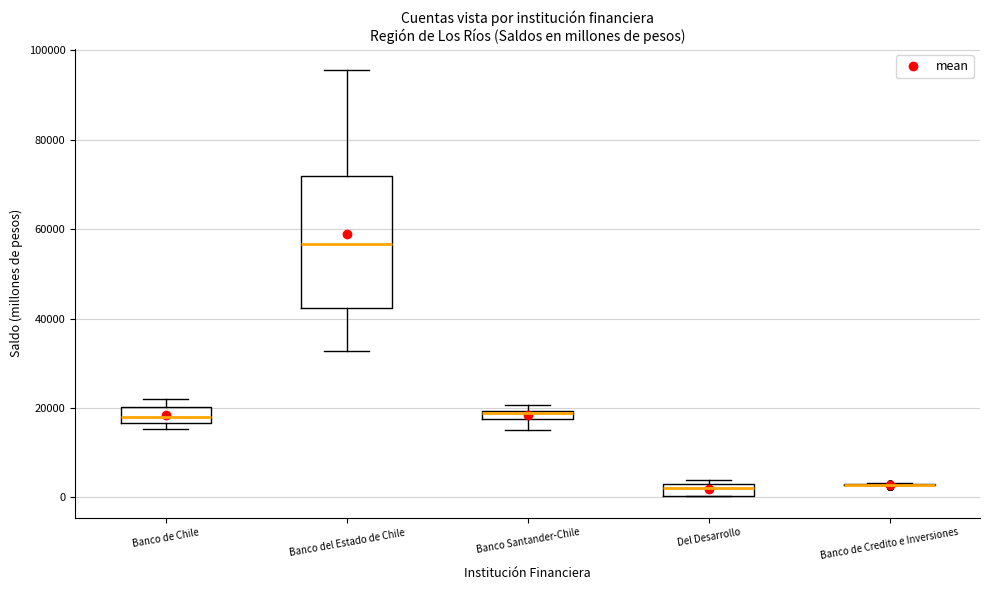

Where does the median line of the box for Banco de Chile sit on the y-axis? The values are not printed on the chart, so give them approximately, as read against the axis.

18000